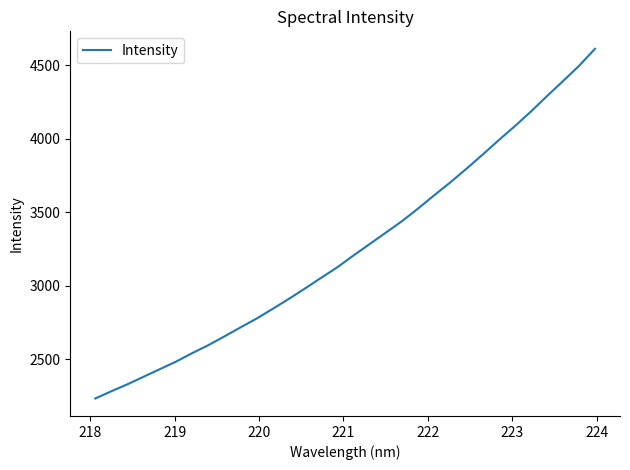

How many values exceed 3204?

16